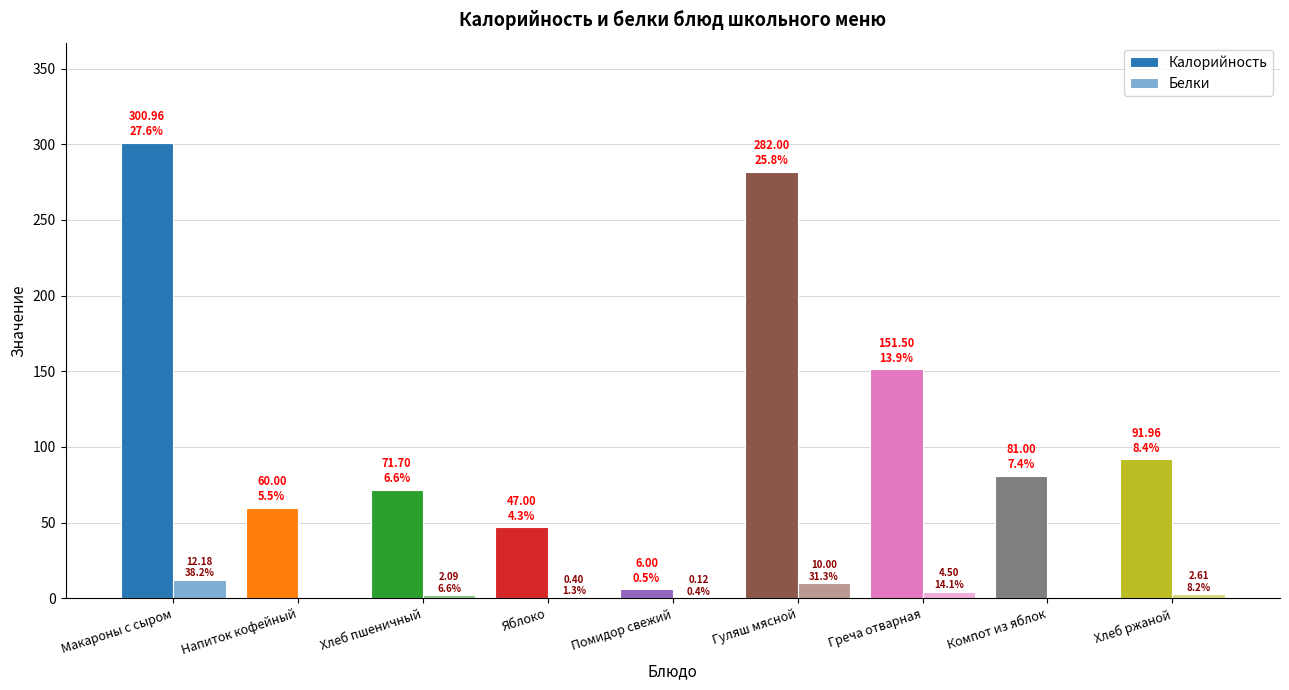

How many series are shown in this chart?

2